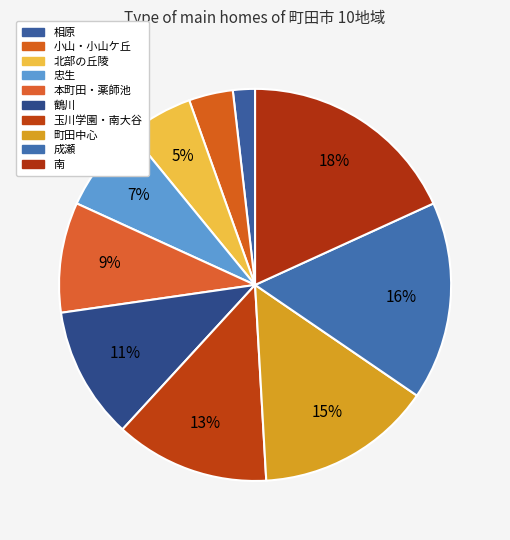

Does 成瀬 represent more than half of the total?

No